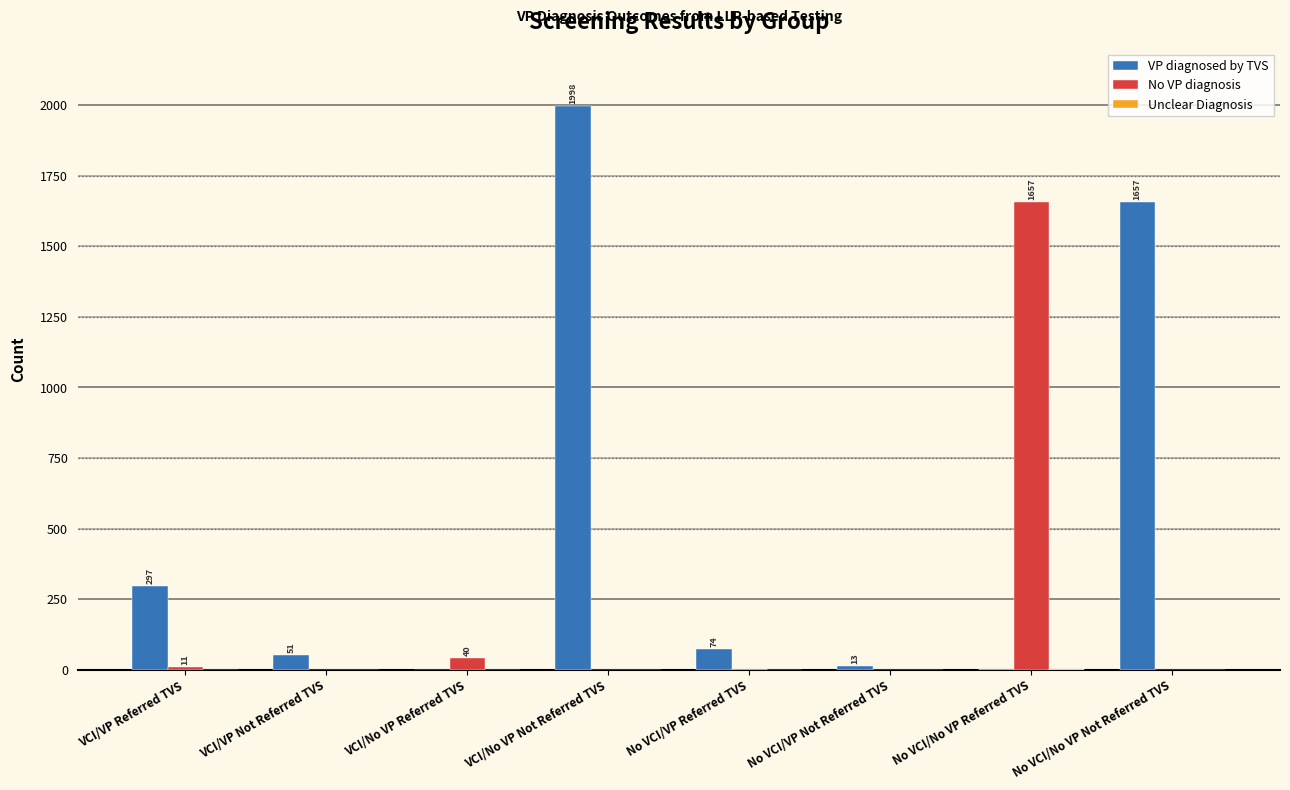

How many groups of bars are there?

8